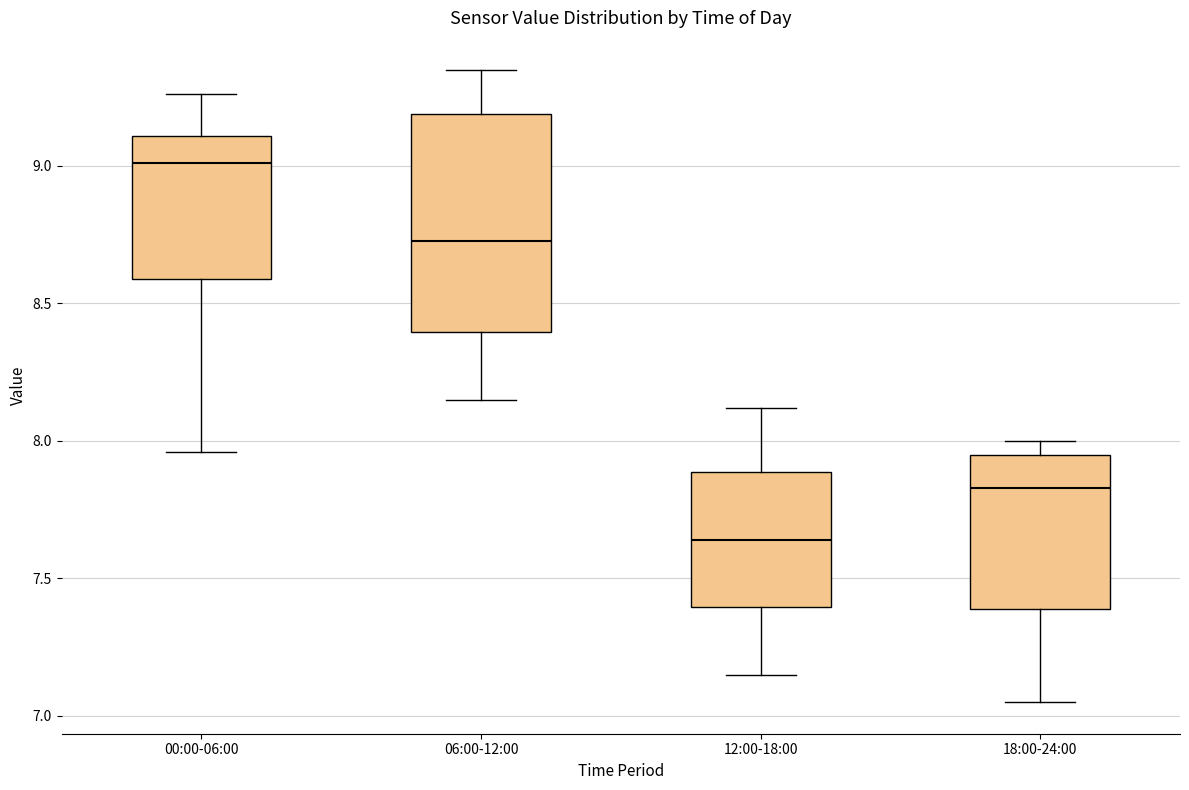

Reading left to right, transcribe this box plot: for each box, give where its median line is, the range the box spans, and where its two whiskers end, as read against the y-axis. The values are not printed on the chart, so give them approximately, as read against the axis.

00:00-06:00: median 9.00, box 8.60 to 9.10, whiskers 7.95 to 9.25
06:00-12:00: median 8.75, box 8.40 to 9.20, whiskers 8.15 to 9.35
12:00-18:00: median 7.65, box 7.40 to 7.90, whiskers 7.15 to 8.10
18:00-24:00: median 7.85, box 7.40 to 7.95, whiskers 7.05 to 8.00